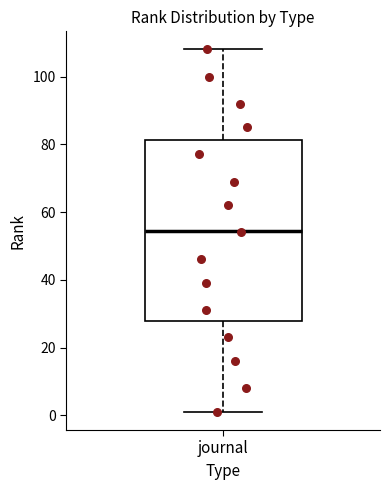

Read this box plot against the y-axis: the position of the median line, the range covered by the box, and the ends of both whiskers. The values are not printed on the chart, so give them approximately, as read against the axis.

median 54, box 28 to 82, whiskers 2 to 108